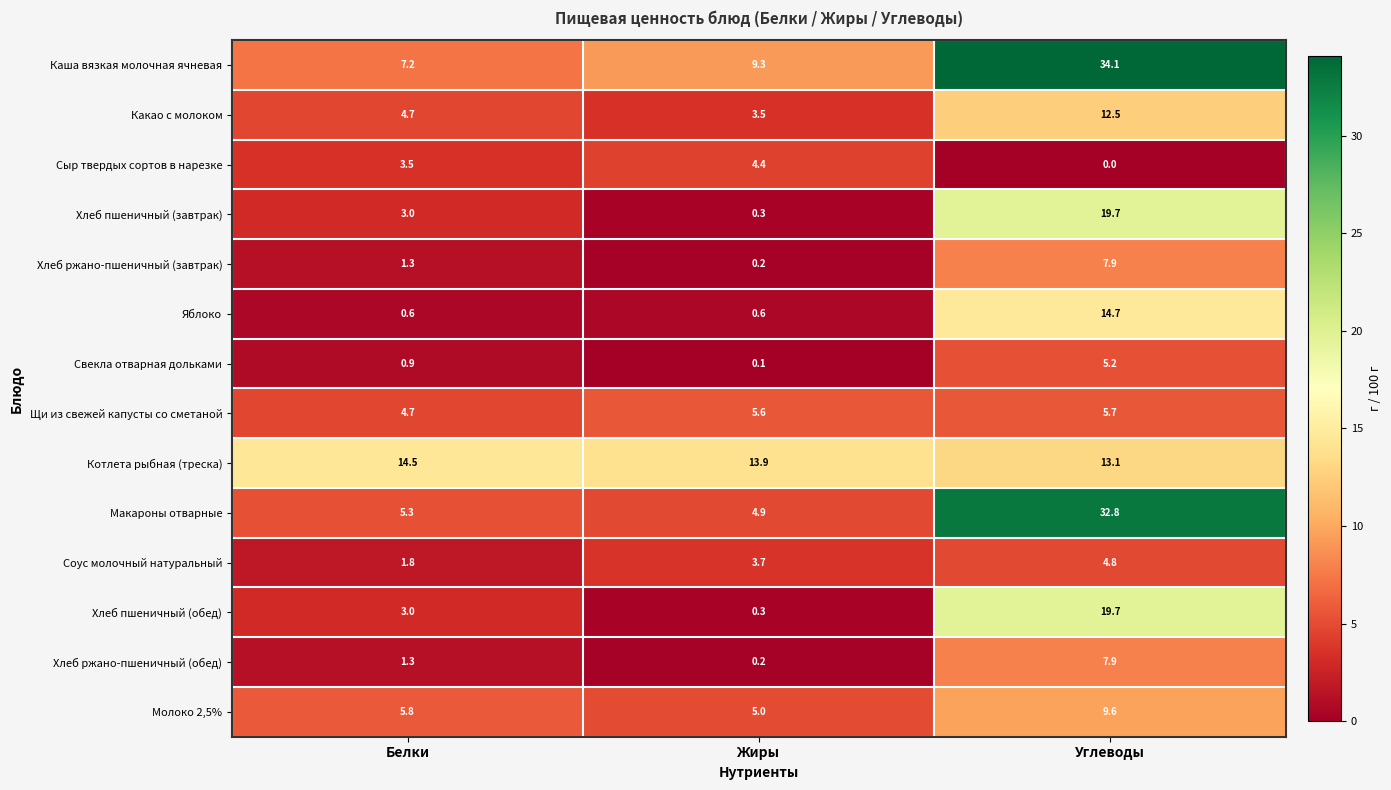

Rank the categories by Хлеб ржано-пшеничный (обед) value from lowest to highest.

Жиры, Белки, Углеводы